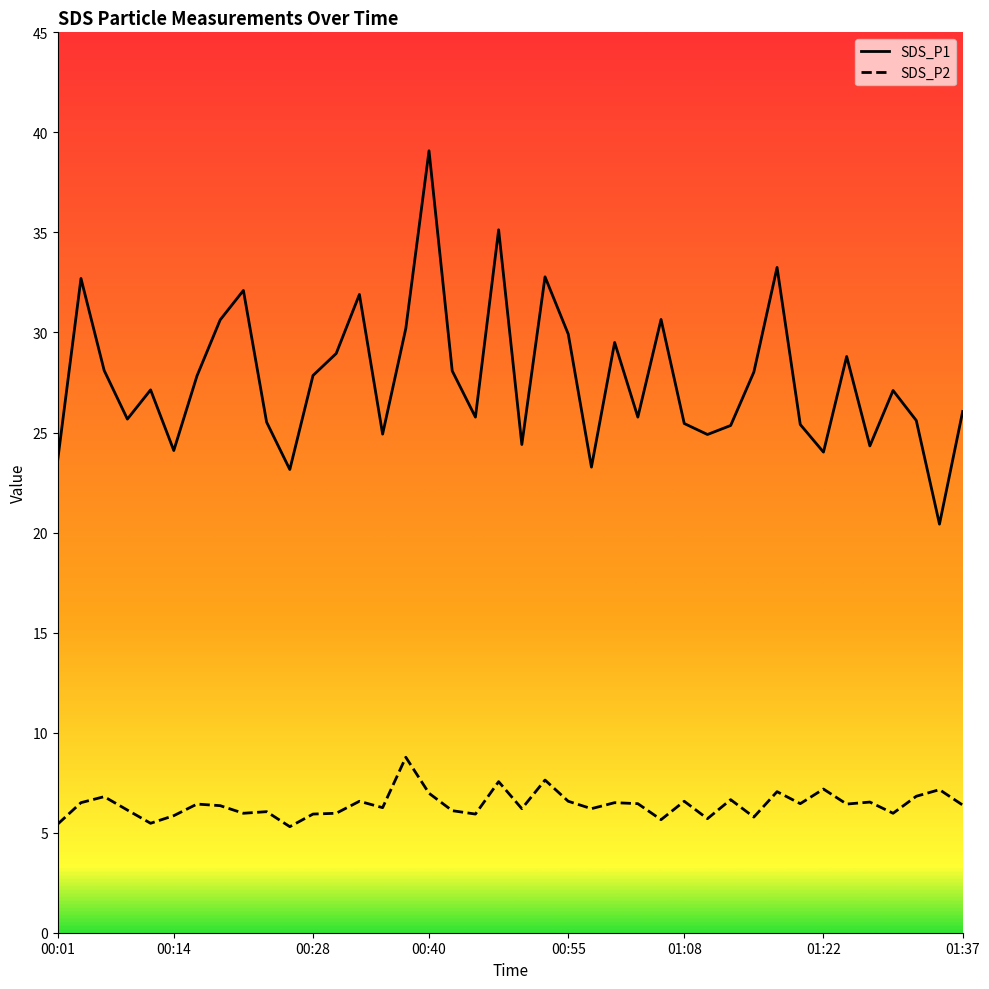

List the series in order of their overall mean, lowest first.

SDS_P2, SDS_P1